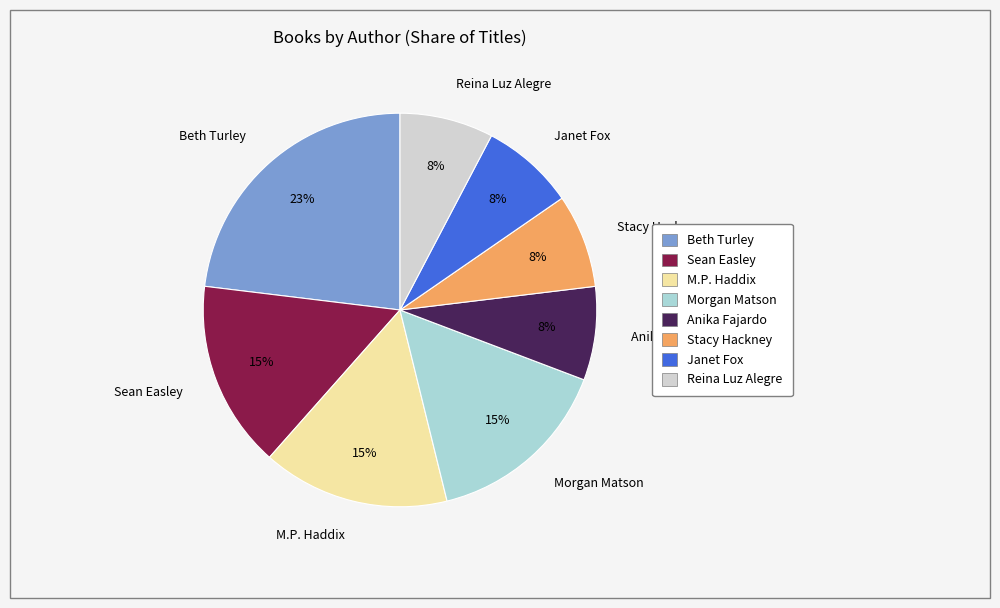

Does Sean Easley account for over 50% of the chart?

No